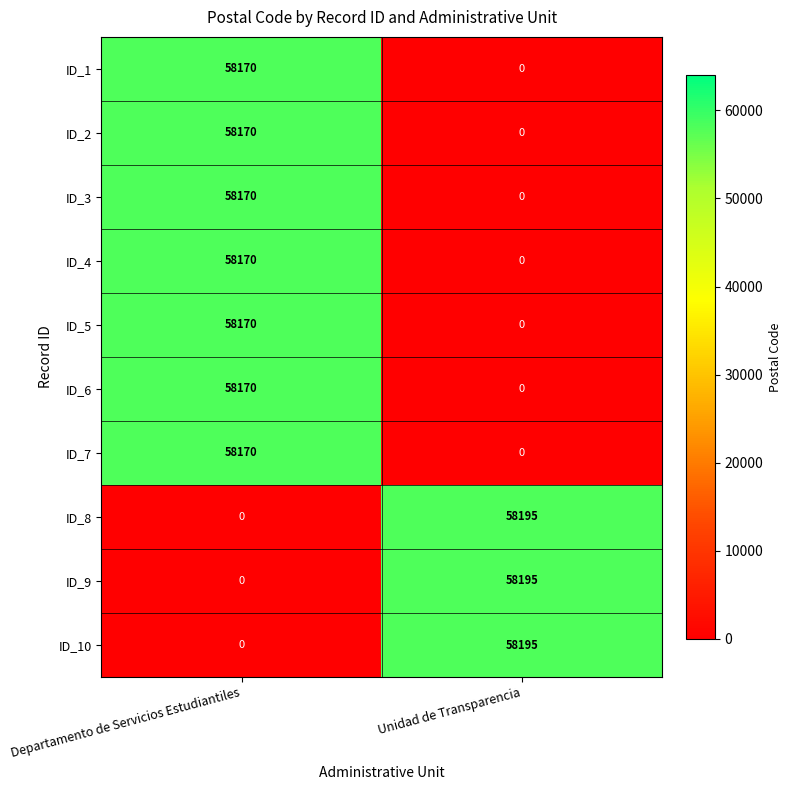

What is the spread (max minus min) of values at Departamento de Servicios Estudiantiles?

58170